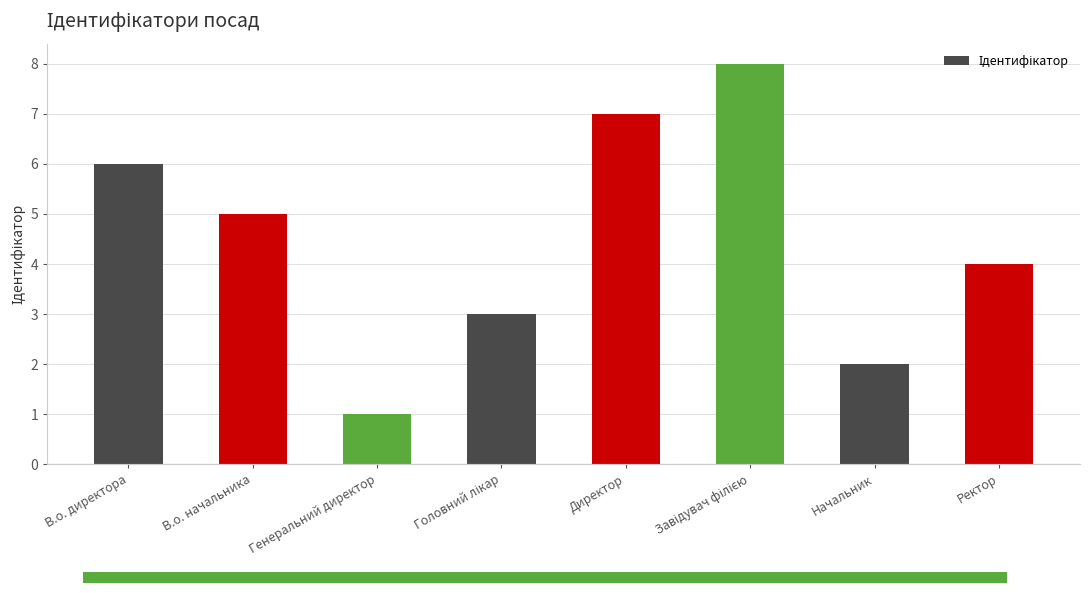

What is the sum of all values?

36